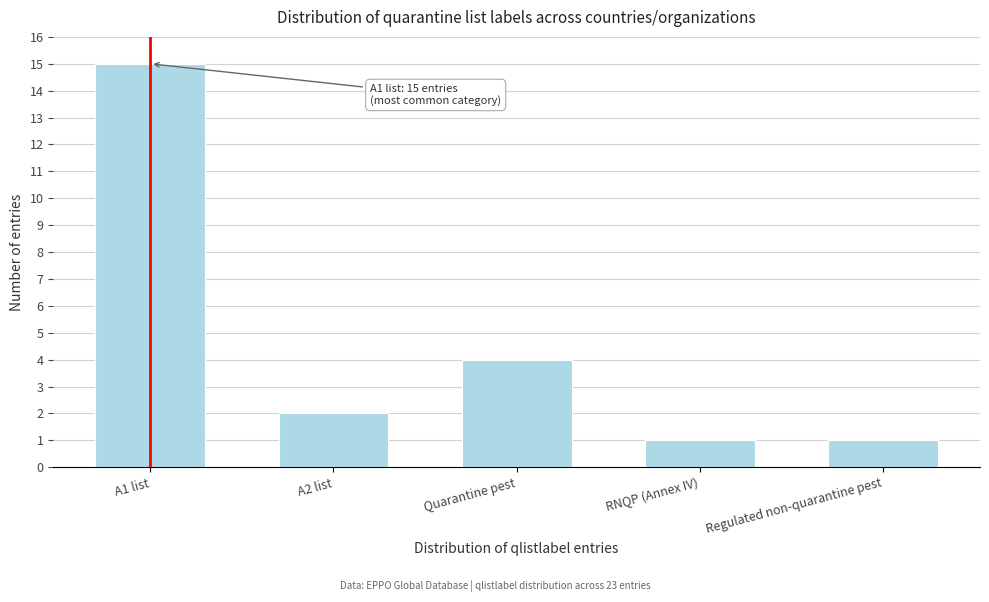

Reading left to right, transcribe all the data shown in this chart.

15	2	4	1	1